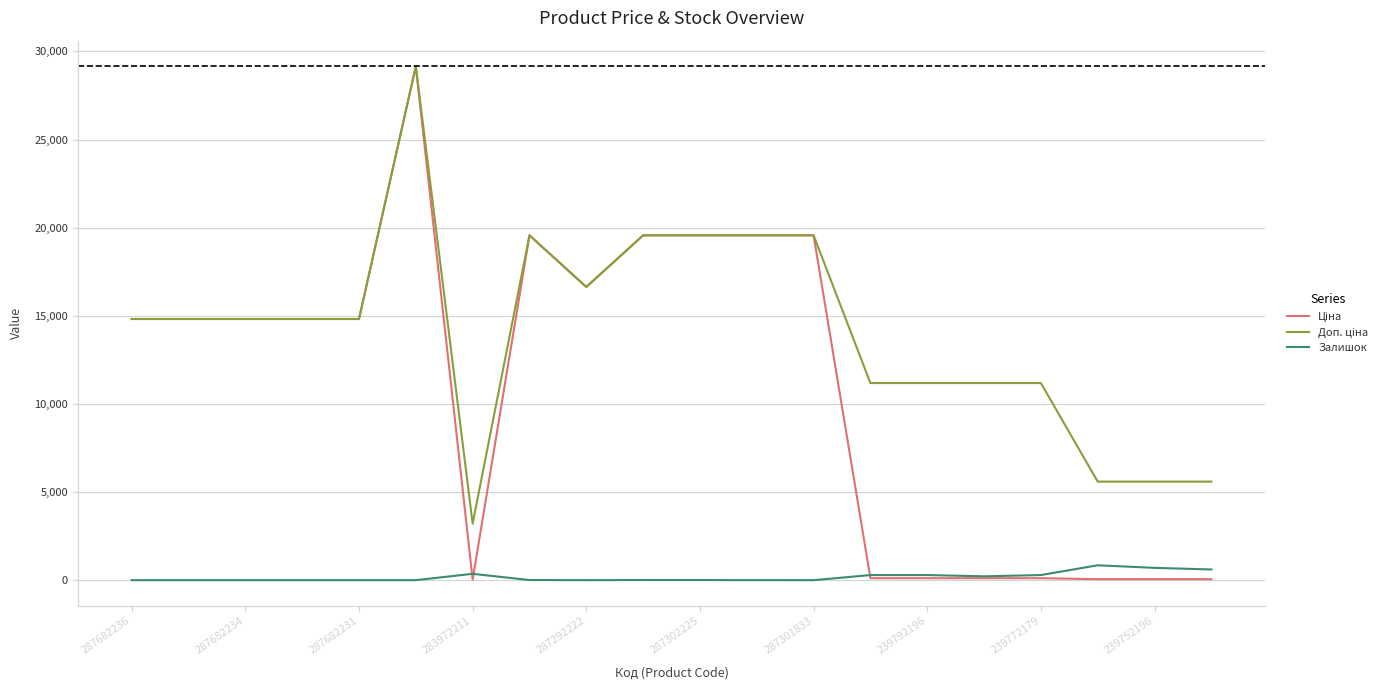

True or false: Залишок has a value of 0.0 at 287682234.

True